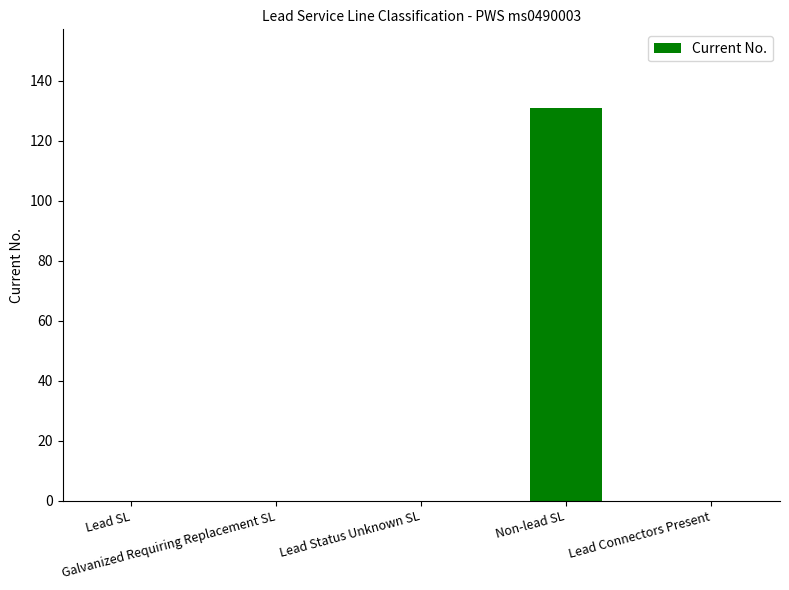

Reading left to right, extract all data points from this chart.

Lead SL=0	Galvanized Requiring Replacement SL=0	Lead Status Unknown SL=0	Non-lead SL=131	Lead Connectors Present=0